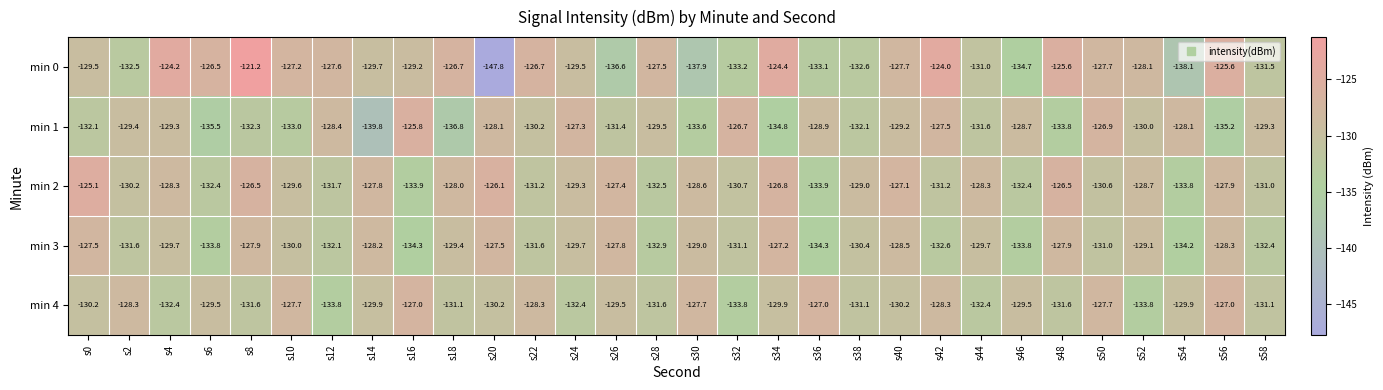

Which series has the largest total across all categories?

min 2